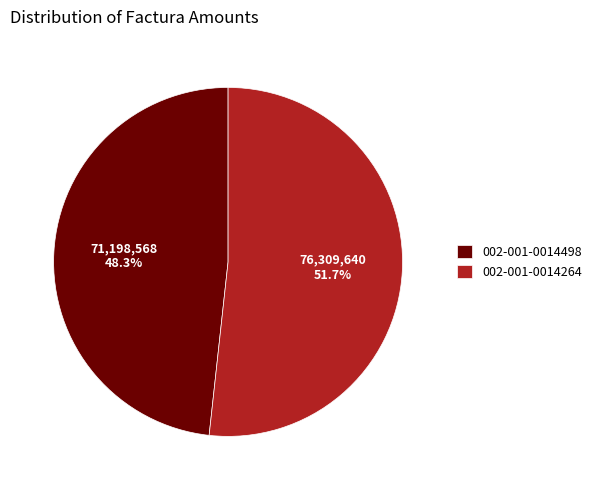

Approximately how many times larger is the value at 002-001-0014498 compared to 002-001-0014264?

0.9